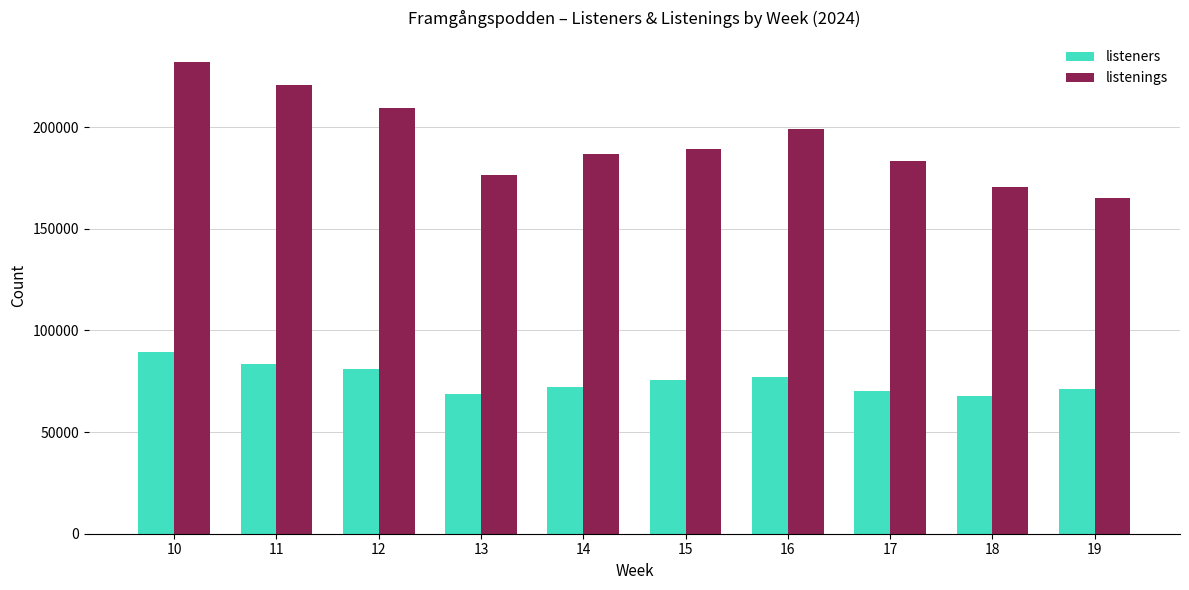

Which category has the highest value in the listeners series?

10